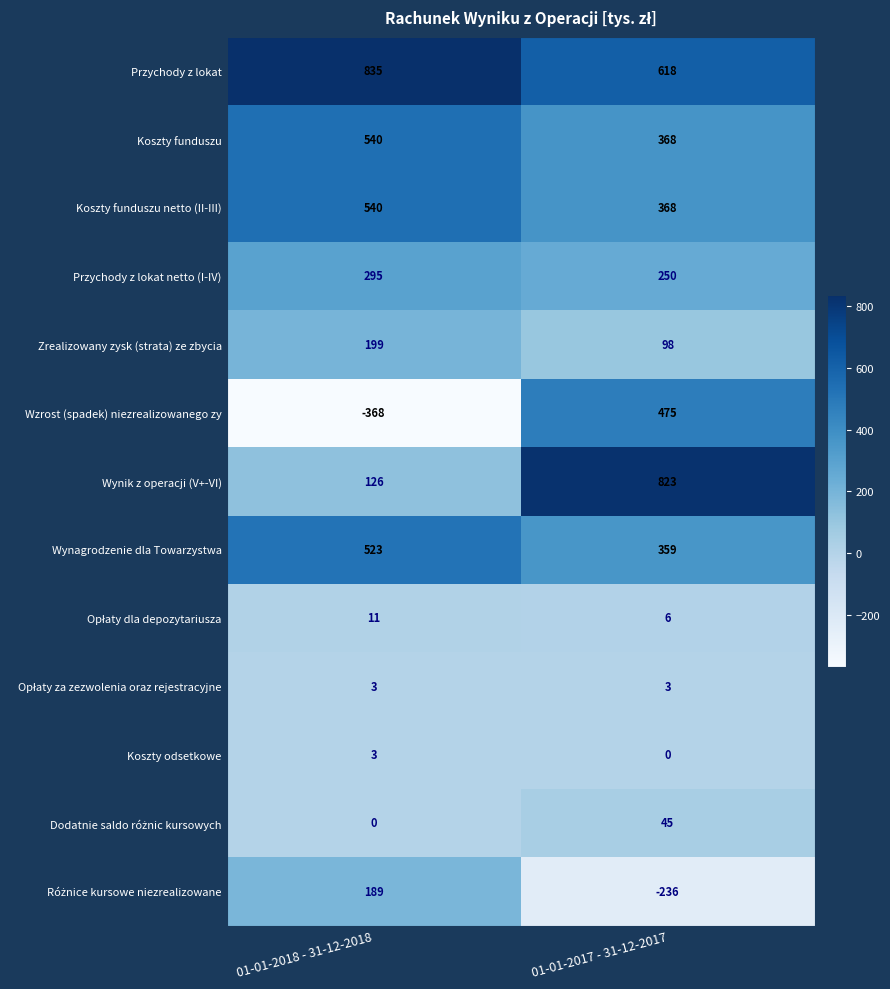

What is the average value of the Wzrost (spadek) niezrealizowanego zy series?

54